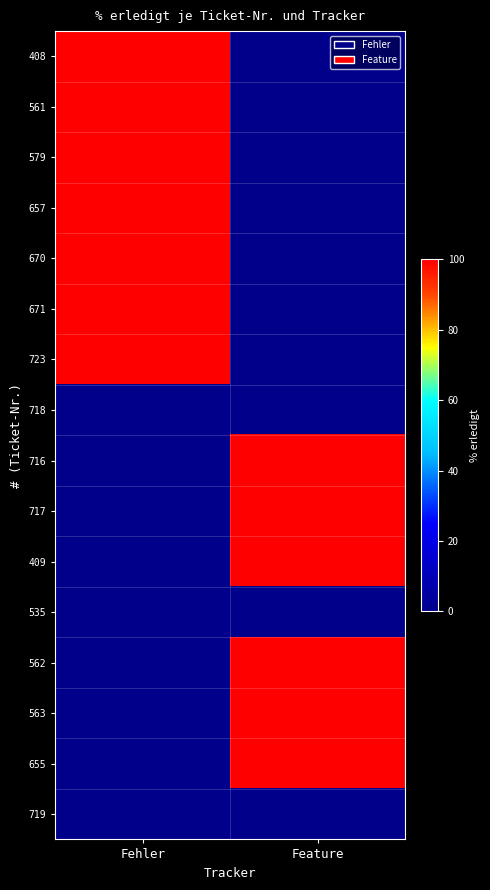

Between Feature and Fehler, which is larger?

Fehler